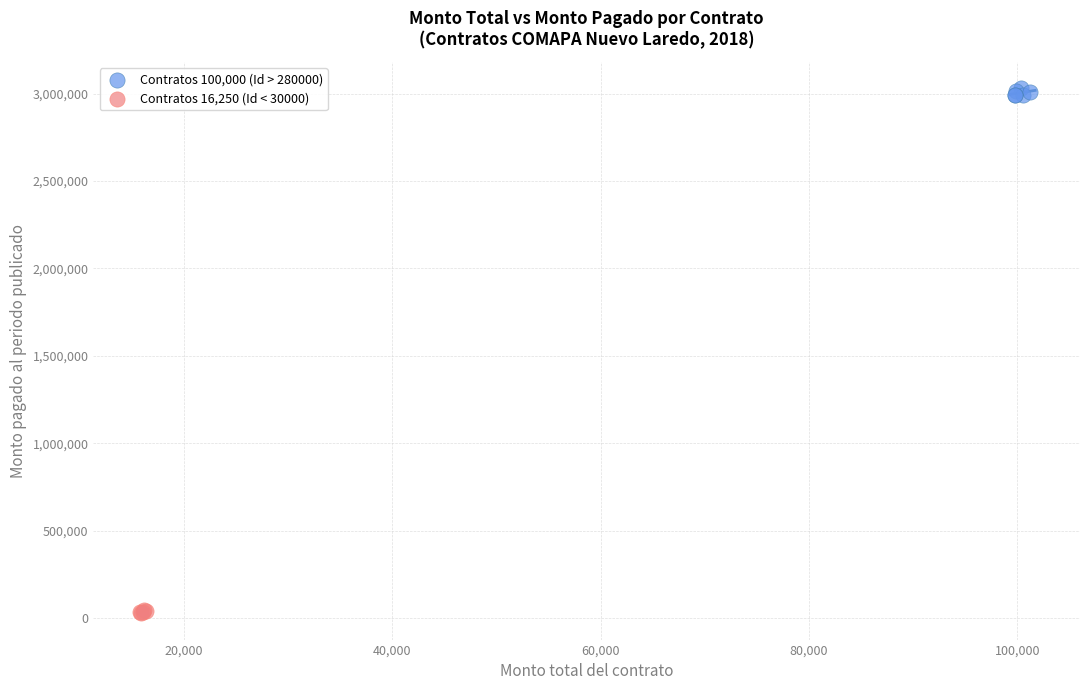

Which series reaches the maximum Y coordinate?

Contratos 100,000 (Id > 280000)